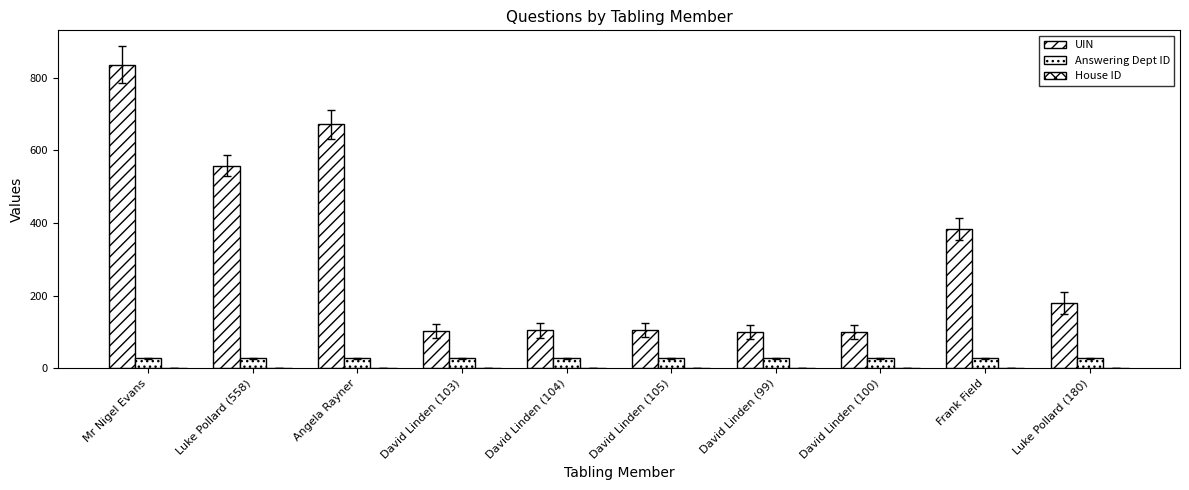

What is the sum of all Answering Dept ID values?

270